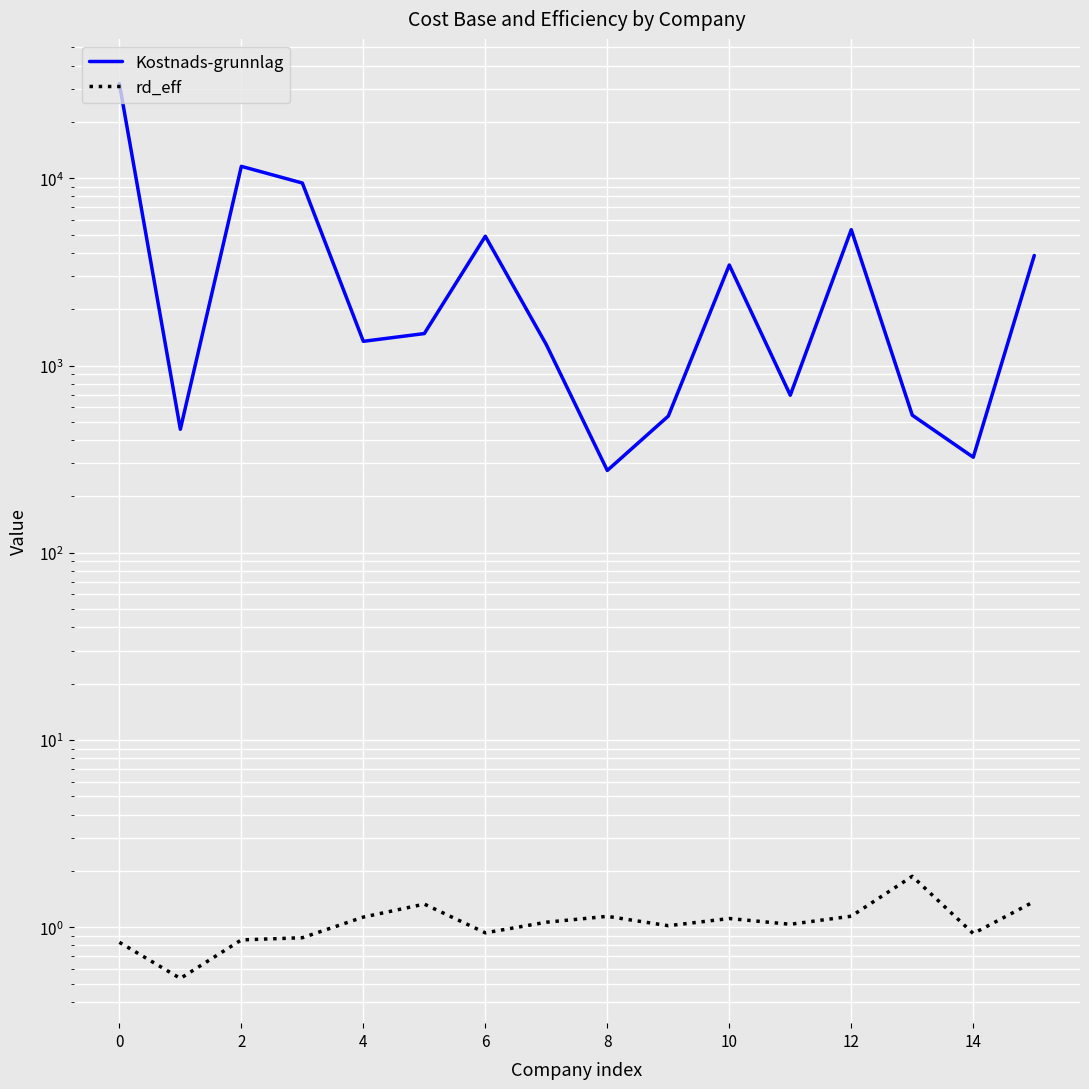

True or false: rd_eff and Kostnads-grunnlag cross at least once.

False